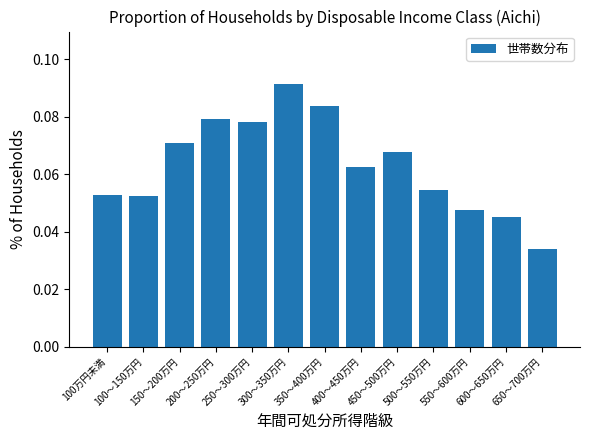

Are the bars horizontal?

No